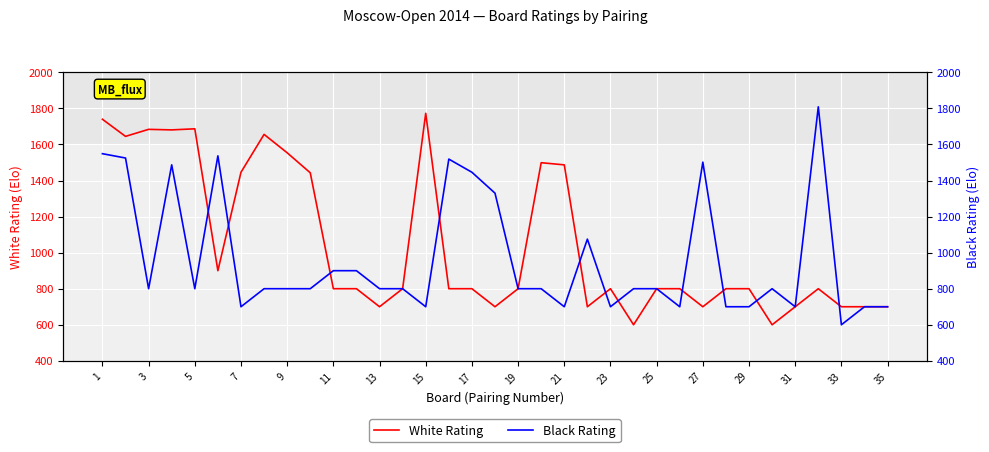

Is this an area chart (filled region under the line)?

No